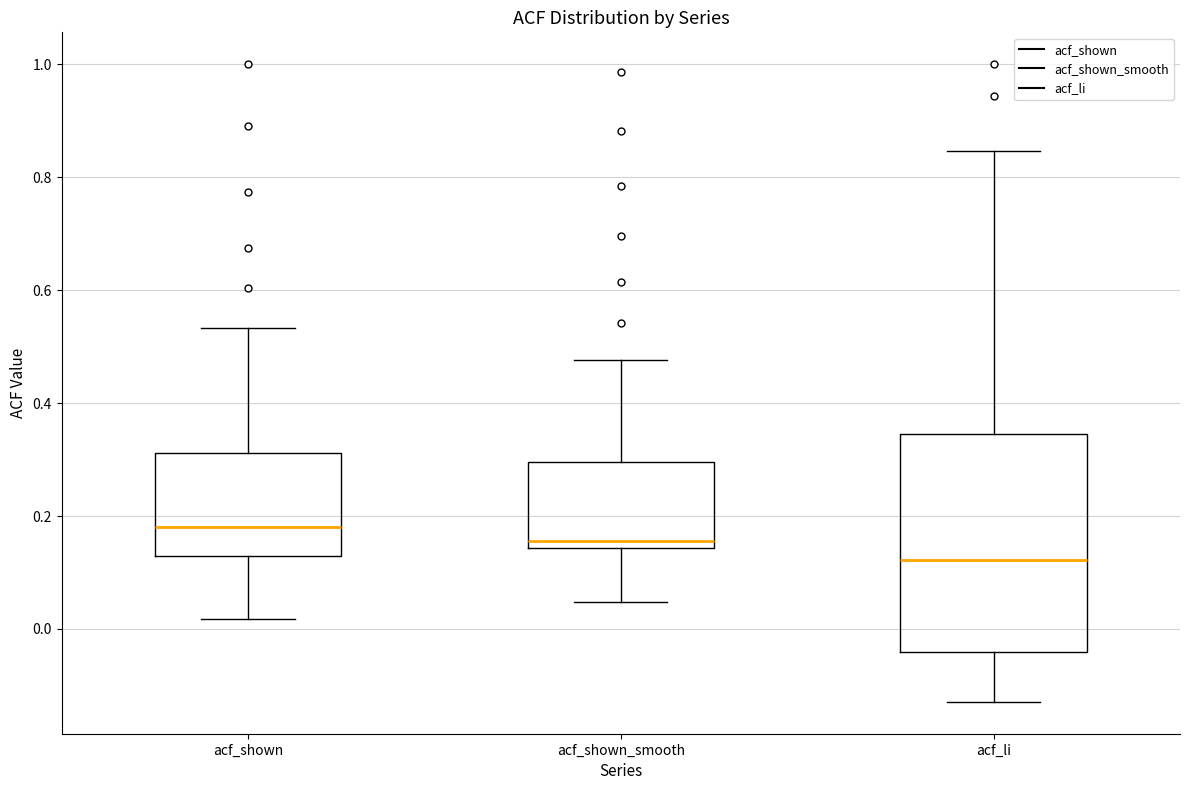

Reading left to right, read every box against the y-axis: the position of its median line, the range the box covers, and the ends of its whiskers. The values are not printed on the chart, so give them approximately, as read against the axis.

acf_shown: median 0.18, box 0.12 to 0.32, whiskers 0.02 to 0.54
acf_shown_smooth: median 0.16, box 0.14 to 0.30, whiskers 0.04 to 0.48
acf_li: median 0.12, box -0.04 to 0.34, whiskers -0.12 to 0.84